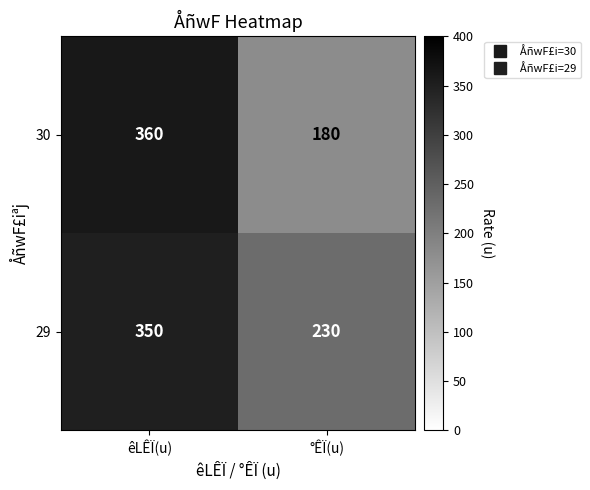

Rank the series at êLÊÏ(u) from highest to lowest value.

30, 29